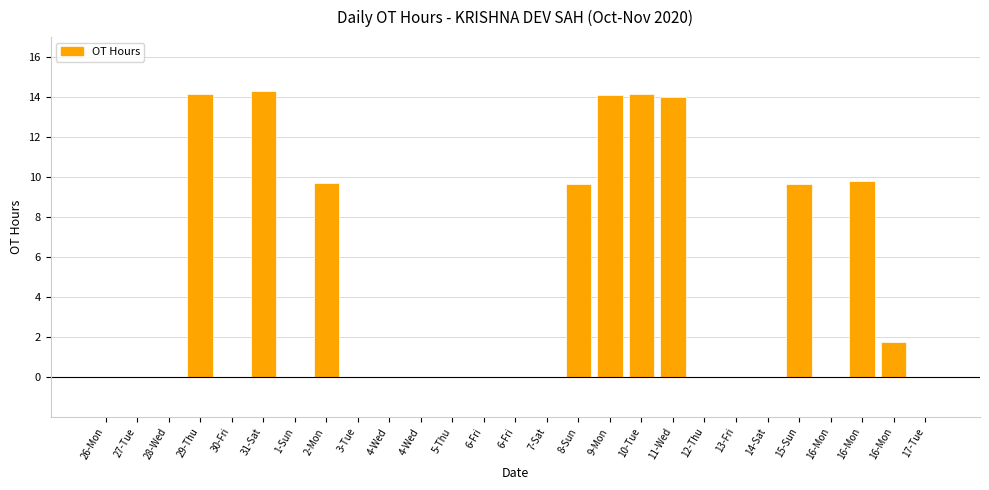

Reading right to left, transcribe all the data shown in this chart.

0.0	1.7	9.8	0.0	9.7	0.0	0.0	0.0	14.0	14.2	14.1	9.7	0.0	0.0	0.0	0.0	0.0	0.0	0.0	9.7	0.0	14.3	0.0	14.1	0.0	0.0	0.0